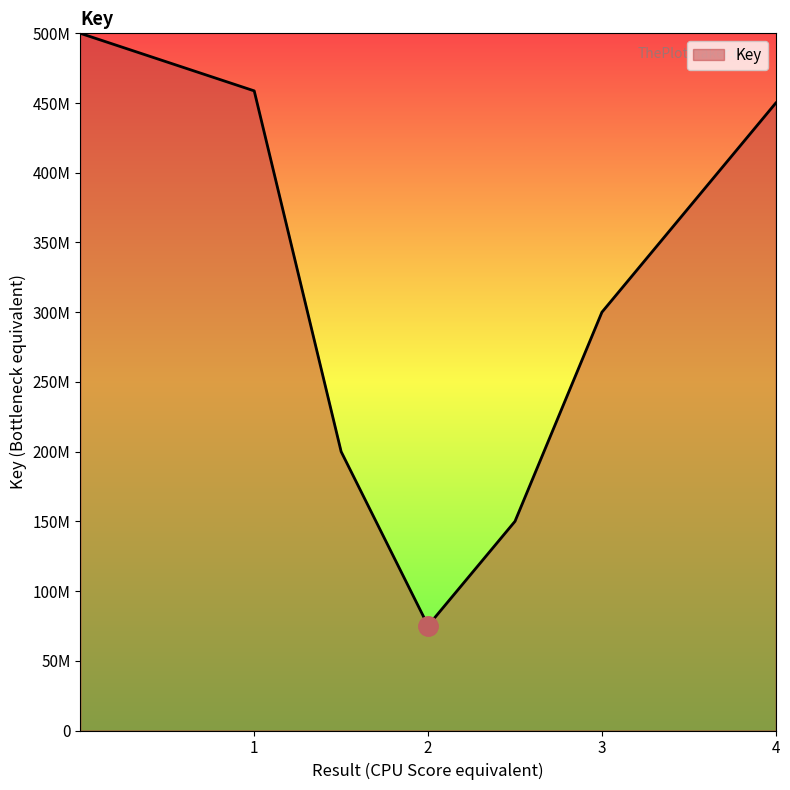

Does the chart display data point markers on the line(s)?

No